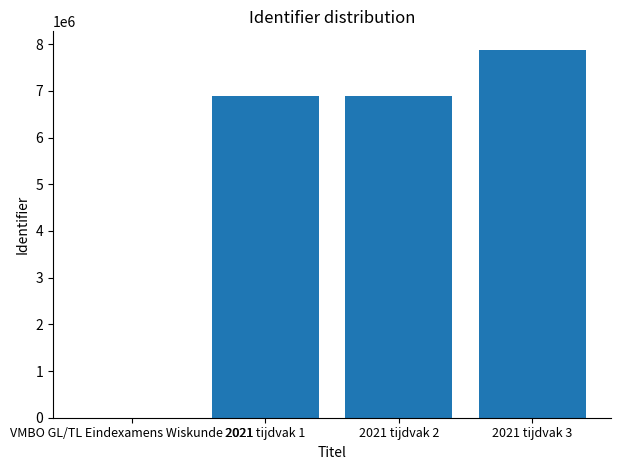

What is the maximum value shown in the chart?

7880039